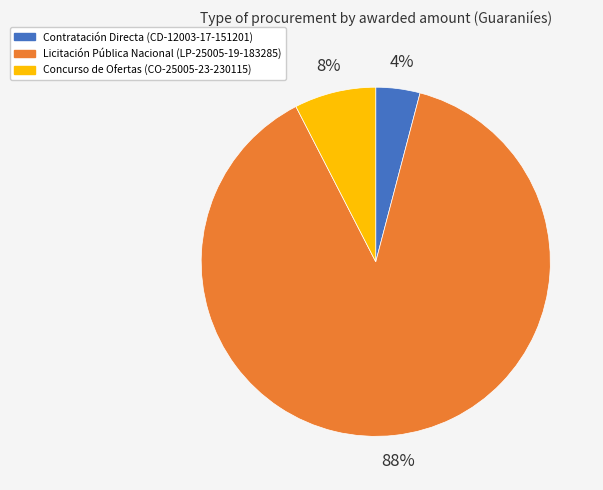

Is there any slice that represents more than half of the pie?

Yes